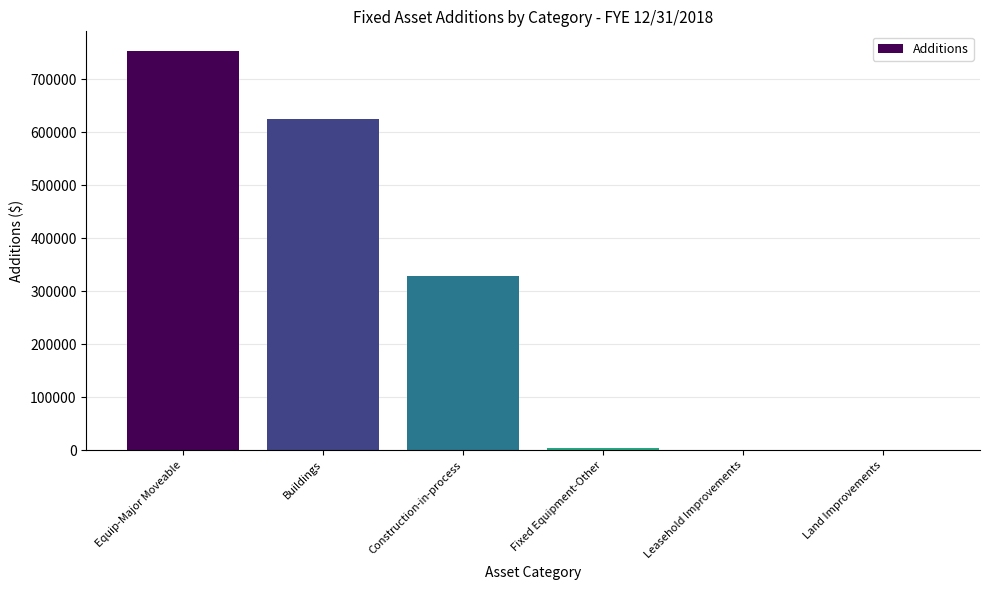

Count the number of values greater than 328301.

3